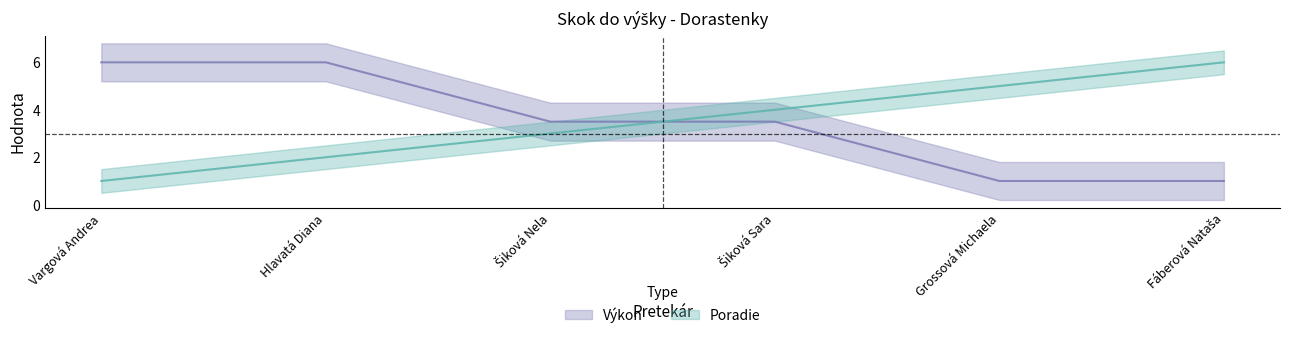

At which label is Výkon closest to 3?

Šiková Nela